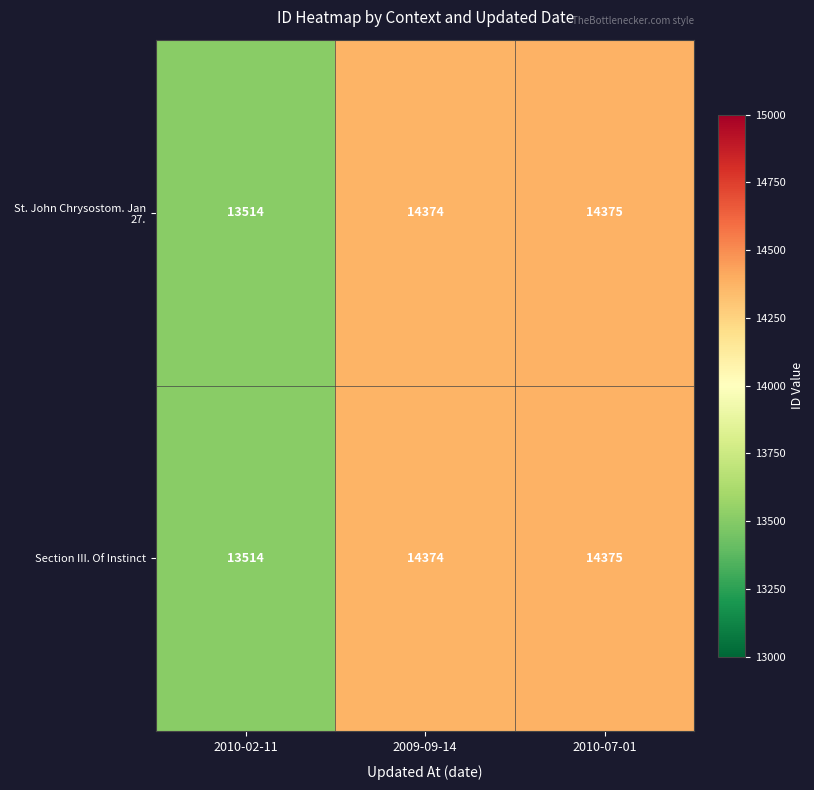

Reading right to left, extract all data points from this chart.

St. John Chrysostom. Jan 27.: 14375	14374	13514
Section III. Of Instinct: 14375	14374	13514